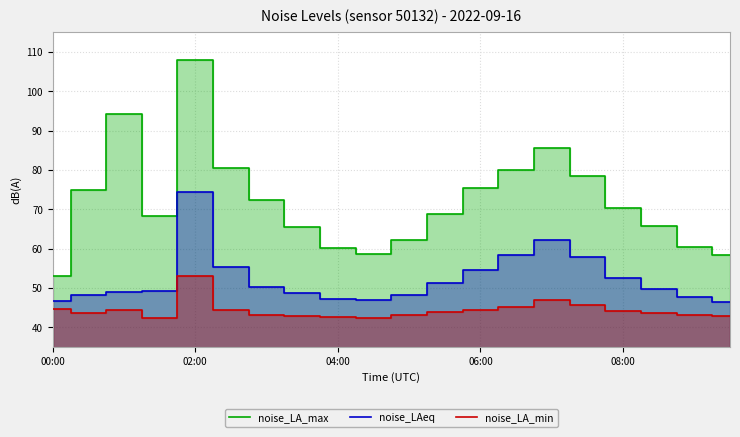

True or false: noise_LAeq has a value of 52.4 at 08:00.

True